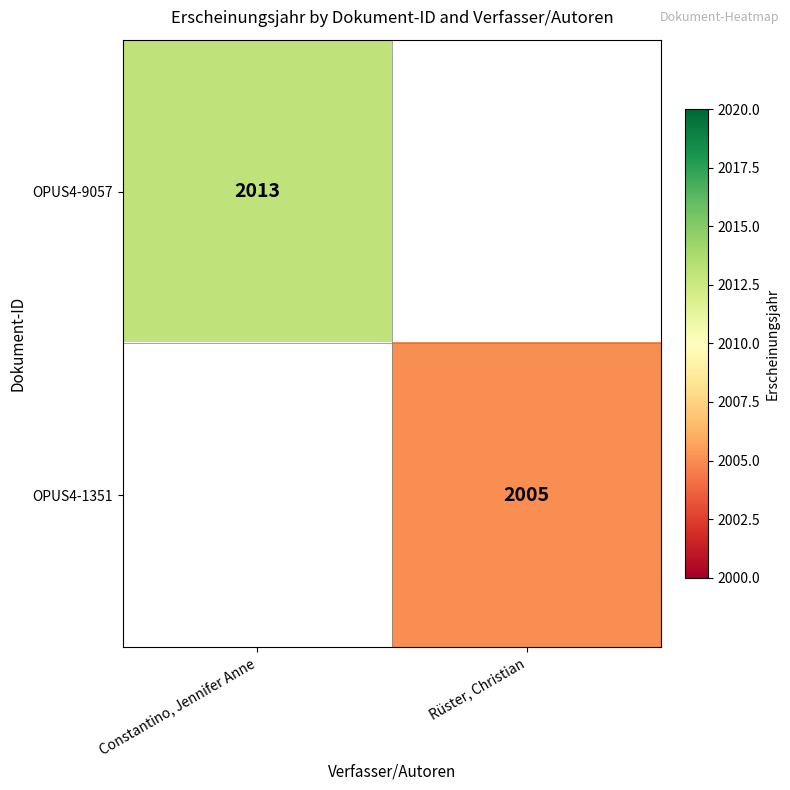

At how many categories does at least one series exceed 2009?

1